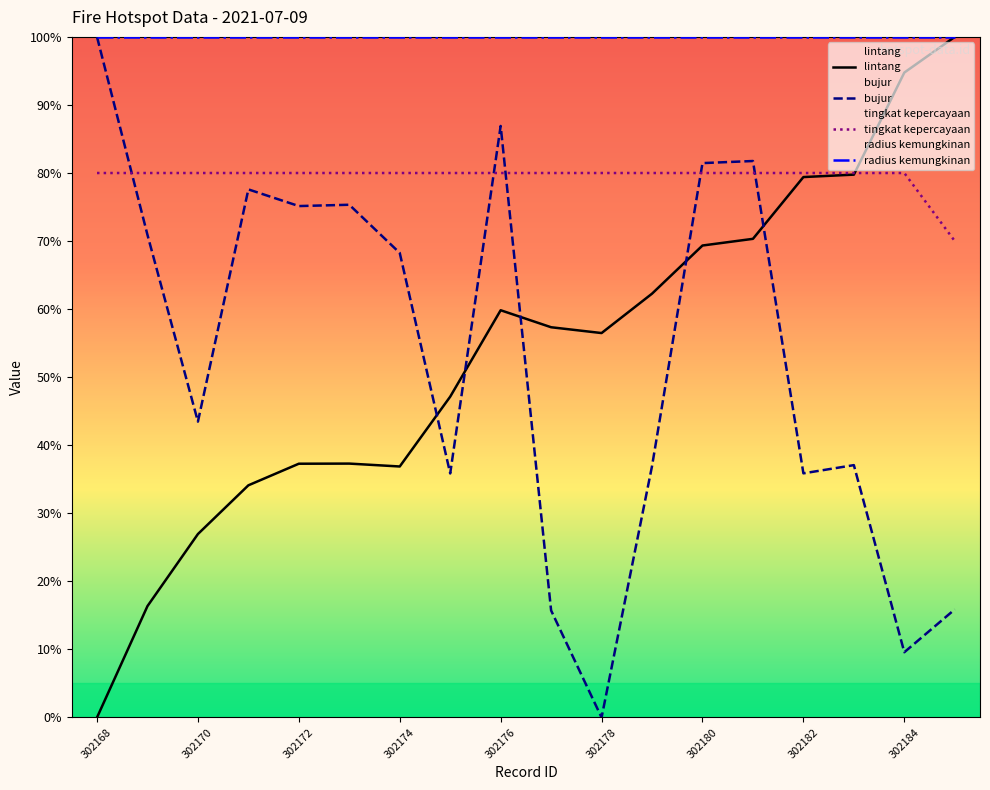

Which series has the largest total across all categories?

radius kemungkinan